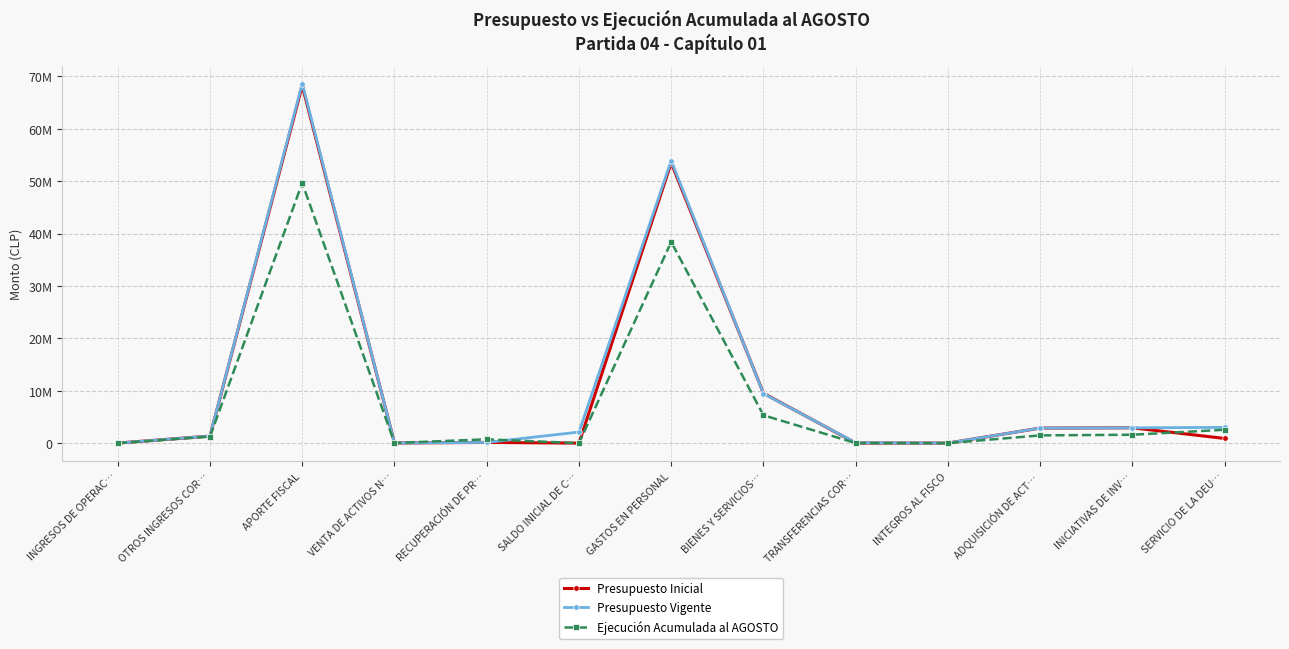

What are all the series names shown in the legend?

Presupuesto Inicial, Presupuesto Vigente, Ejecución Acumulada al AGOSTO